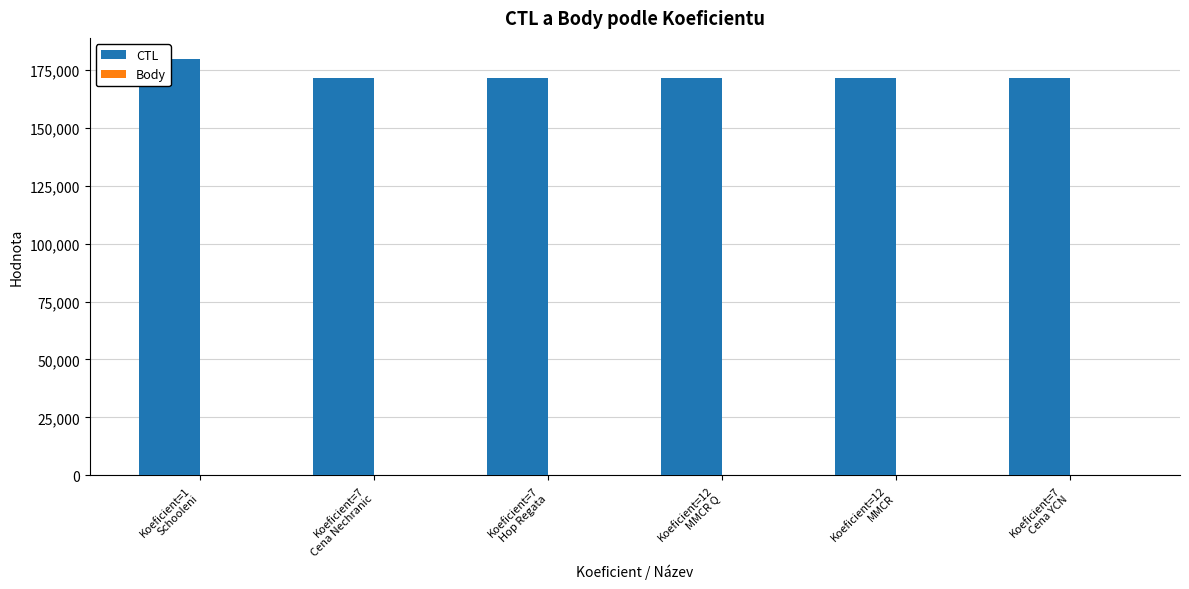

What is the value of the Body bar at the 6th from the left?

7